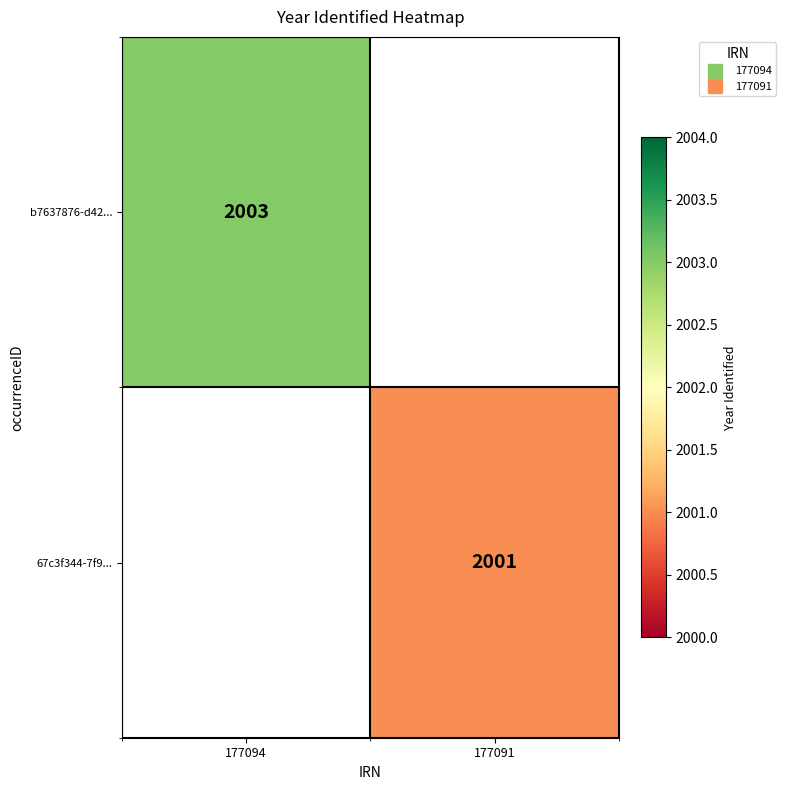

Is the value of 67c3f344-7f9... at 177094 greater than the value of b7637876-d42... at 177094?

No